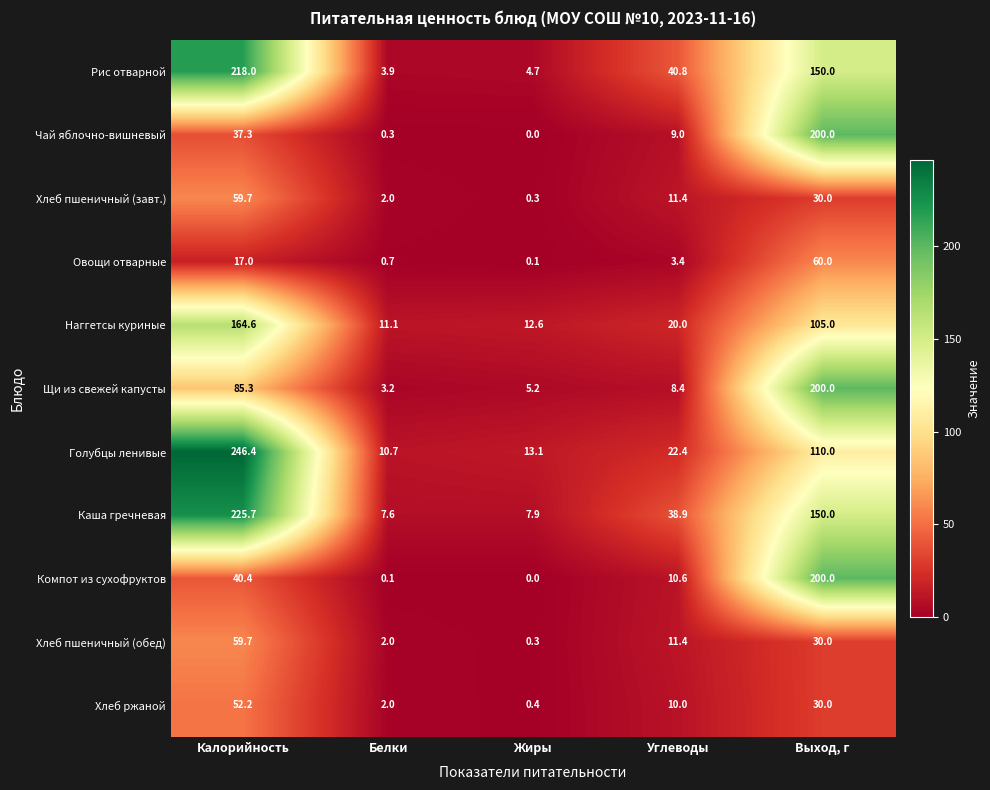

What is the spread (max minus min) of values at Калорийность?

229.4